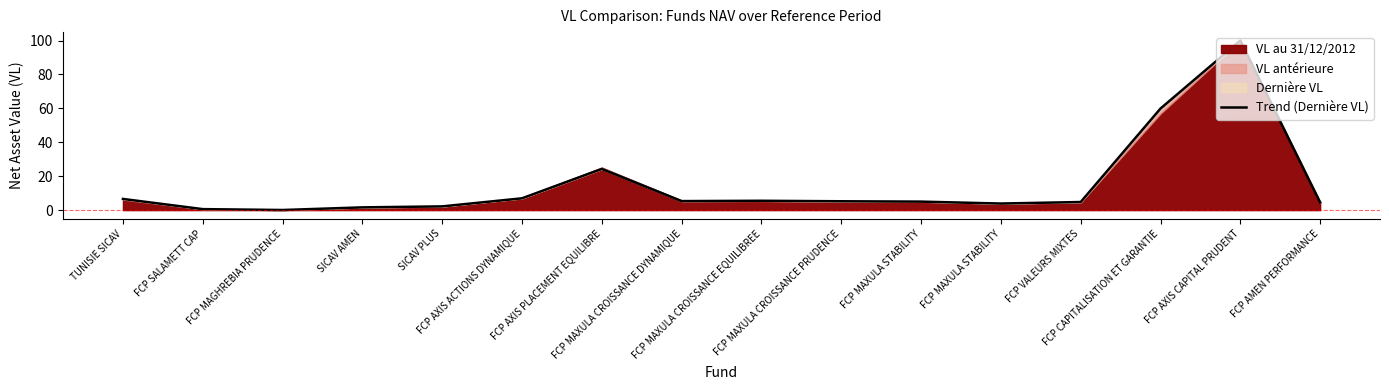

Rank the categories by value from highest to lowest.

FCP AXIS CAPITAL PRUDENT, FCP CAPITALISATION ET GARANTIE, FCP AXIS PLACEMENT EQUILIBRE, FCP AXIS ACTIONS DYNAMIQUE, TUNISIE SICAV, FCP MAXULA CROISSANCE EQUILIBREE, FCP MAXULA CROISSANCE DYNAMIQUE, FCP MAXULA CROISSANCE PRUDENCE, FCP MAXULA STABILITY, FCP VALEURS MIXTES, FCP AMEN PERFORMANCE, FCP MAXULA STABILITY, SICAV PLUS, SICAV AMEN, FCP SALAMETT CAP, FCP MAGHREBIA PRUDENCE